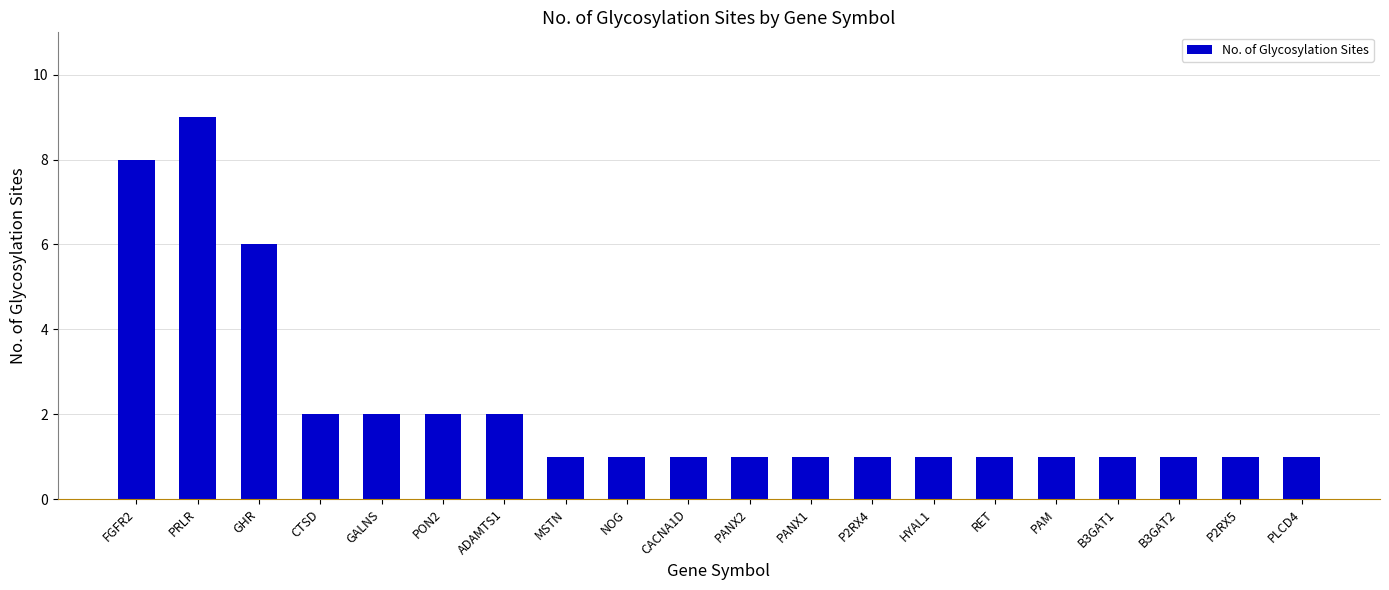

What is the difference between the values at NOG and GALNS?

1